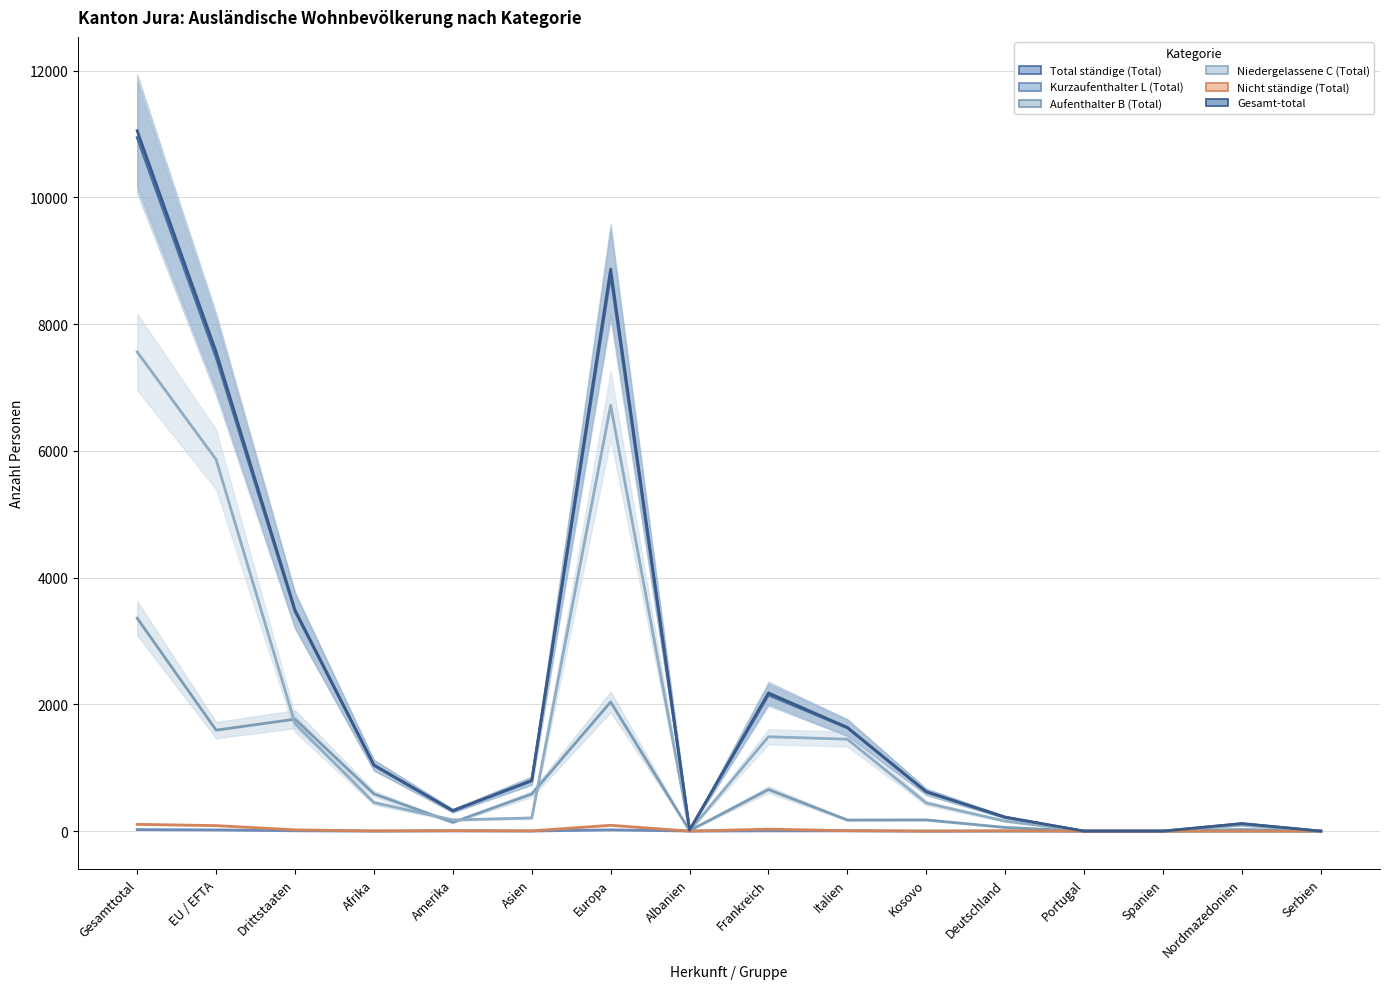

True or false: Total ständige (Total) has more than 1 interior local peaks.

True